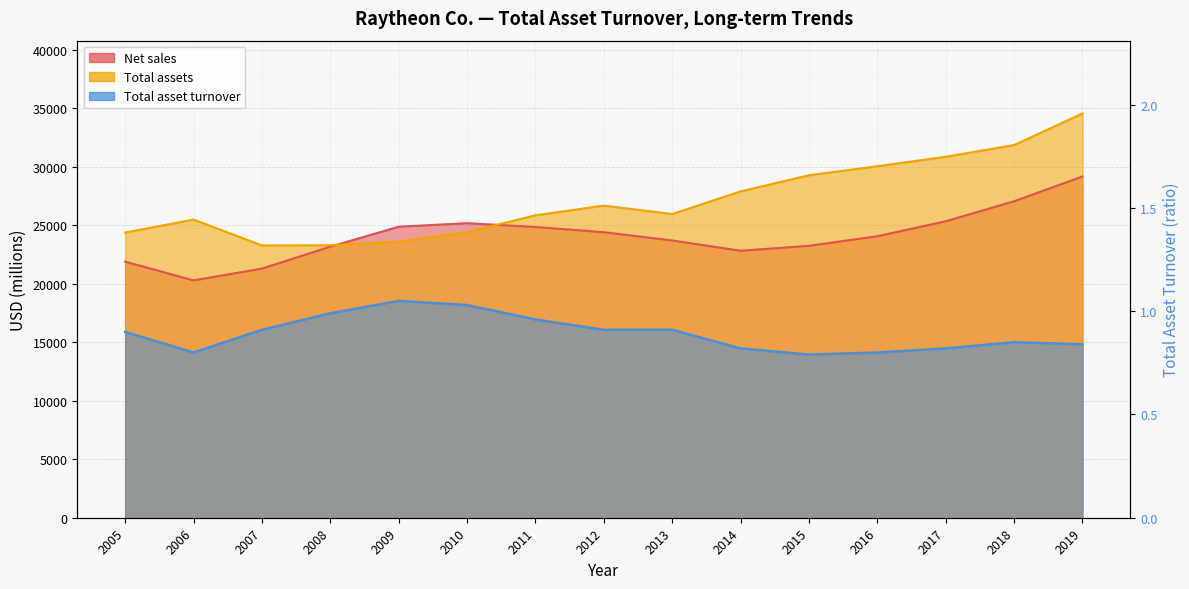

Where is the first local minimum for Total asset turnover?

2006